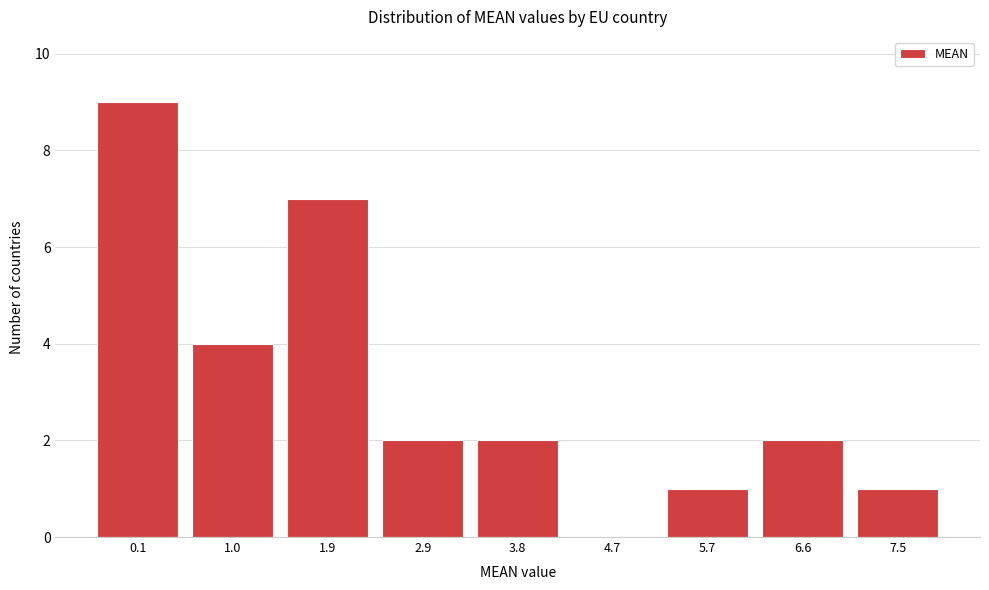

Reading left to right, what are all the values shown in this chart?

0.1=9	1.0=4	1.9=7	2.9=2	3.8=2	4.7=0	5.7=1	6.6=2	7.5=1